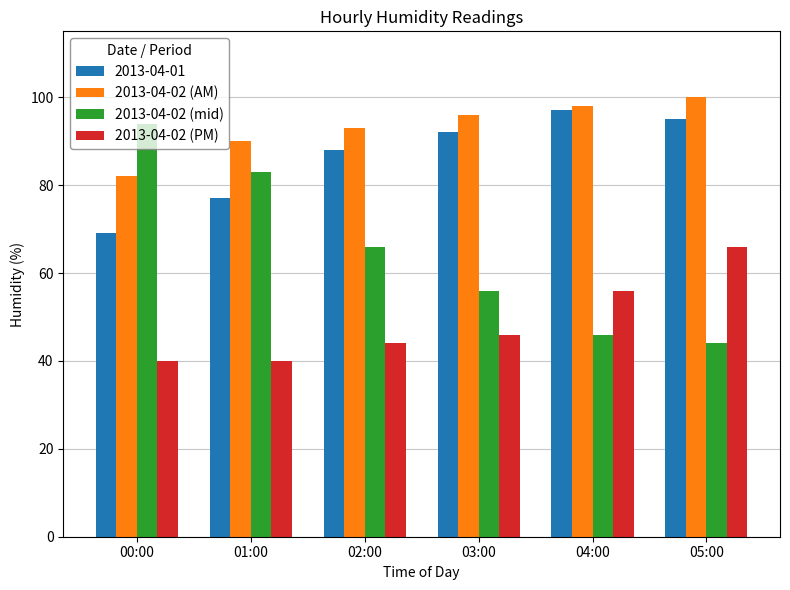

At which label is 2013-04-02 (AM) closest to 91?

01:00